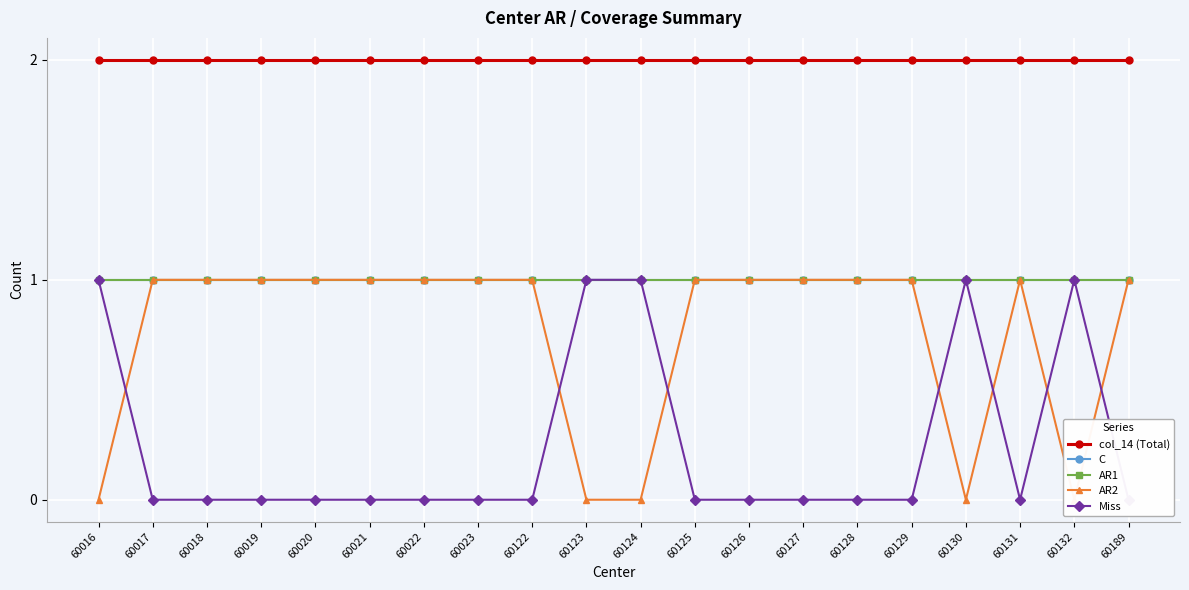

At which category is the sum across all series the highest?

60016